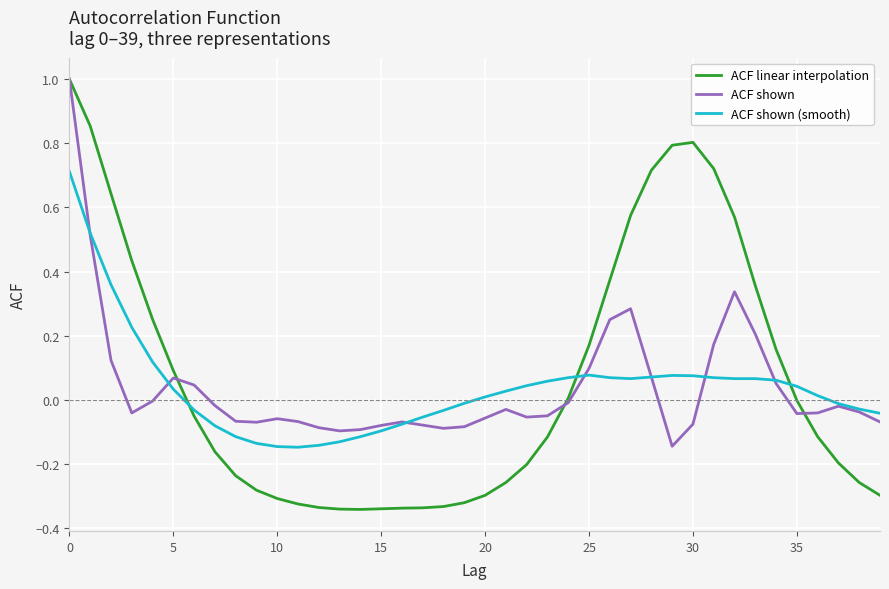

What is the difference between the maximum and minimum values in the ACF linear interpolation series?

1.3